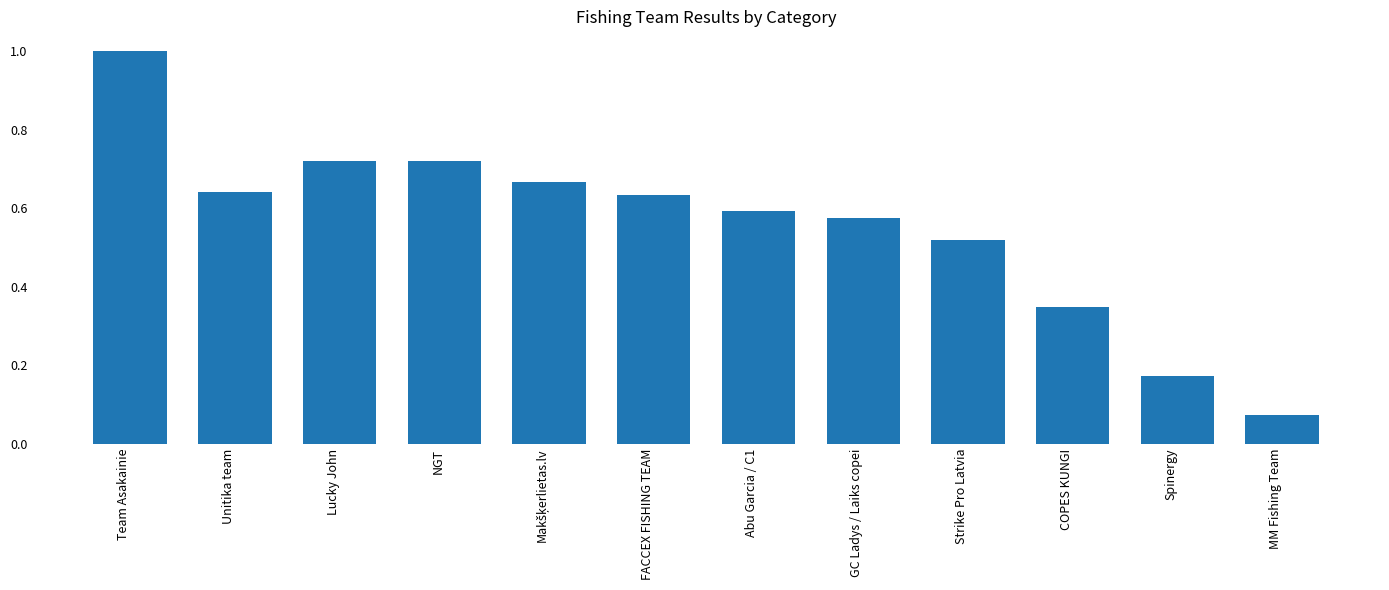

What is the change in value from NGT to GC Ladys / Laiks copei?

-0.1